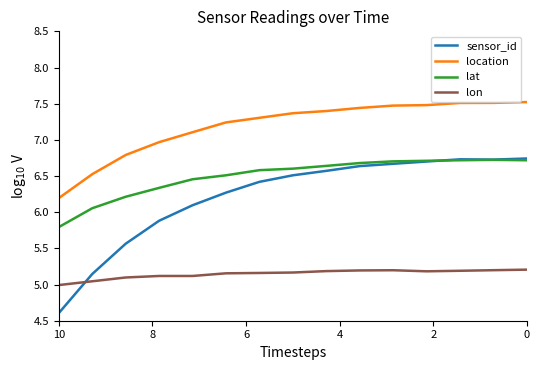

Is the value of lat at 10 greater than the value of lon at 14?

Yes